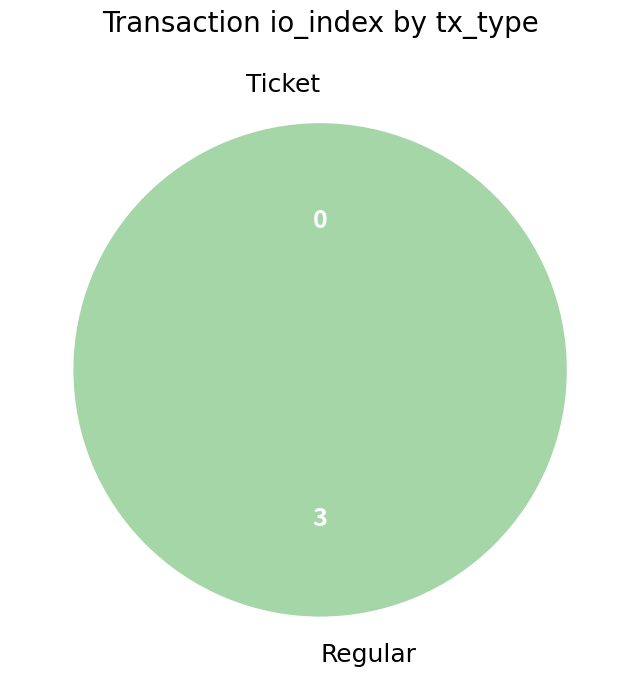

Is it true that Ticket is 0% of the pie?

True